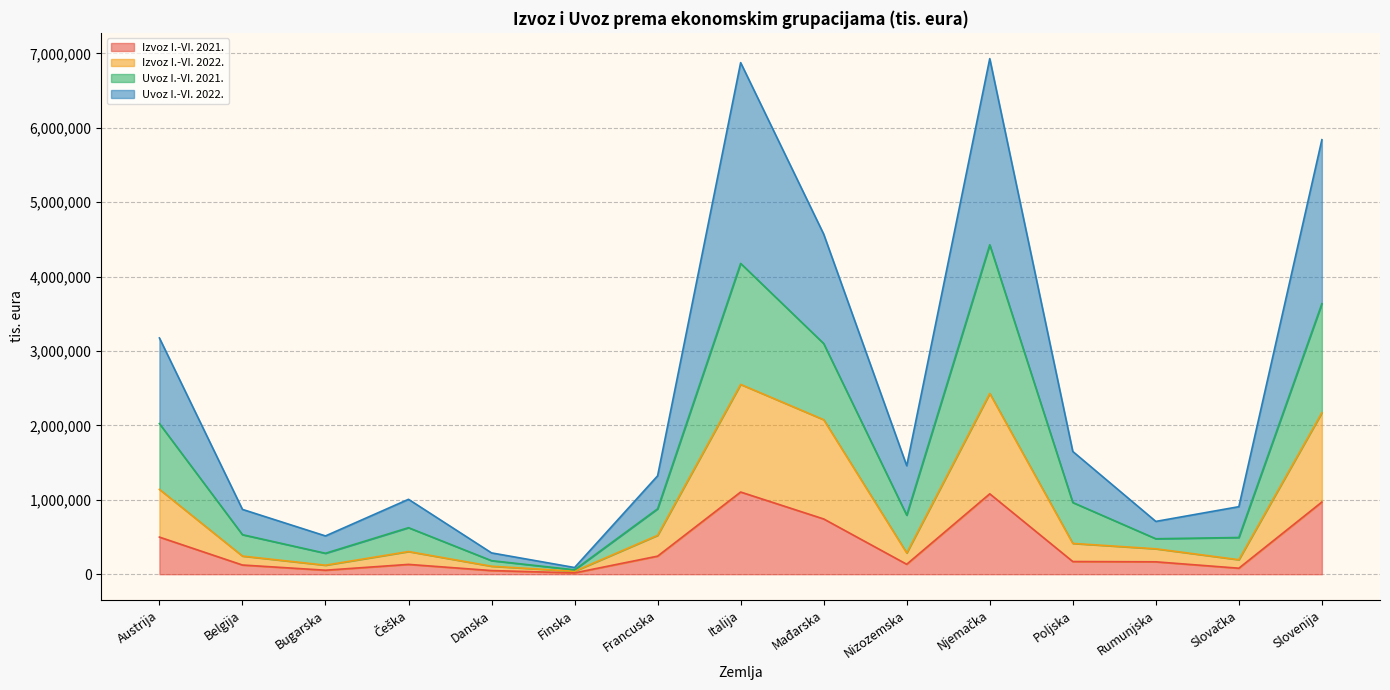

What is the label of the 10th point from the left?

Nizozemska